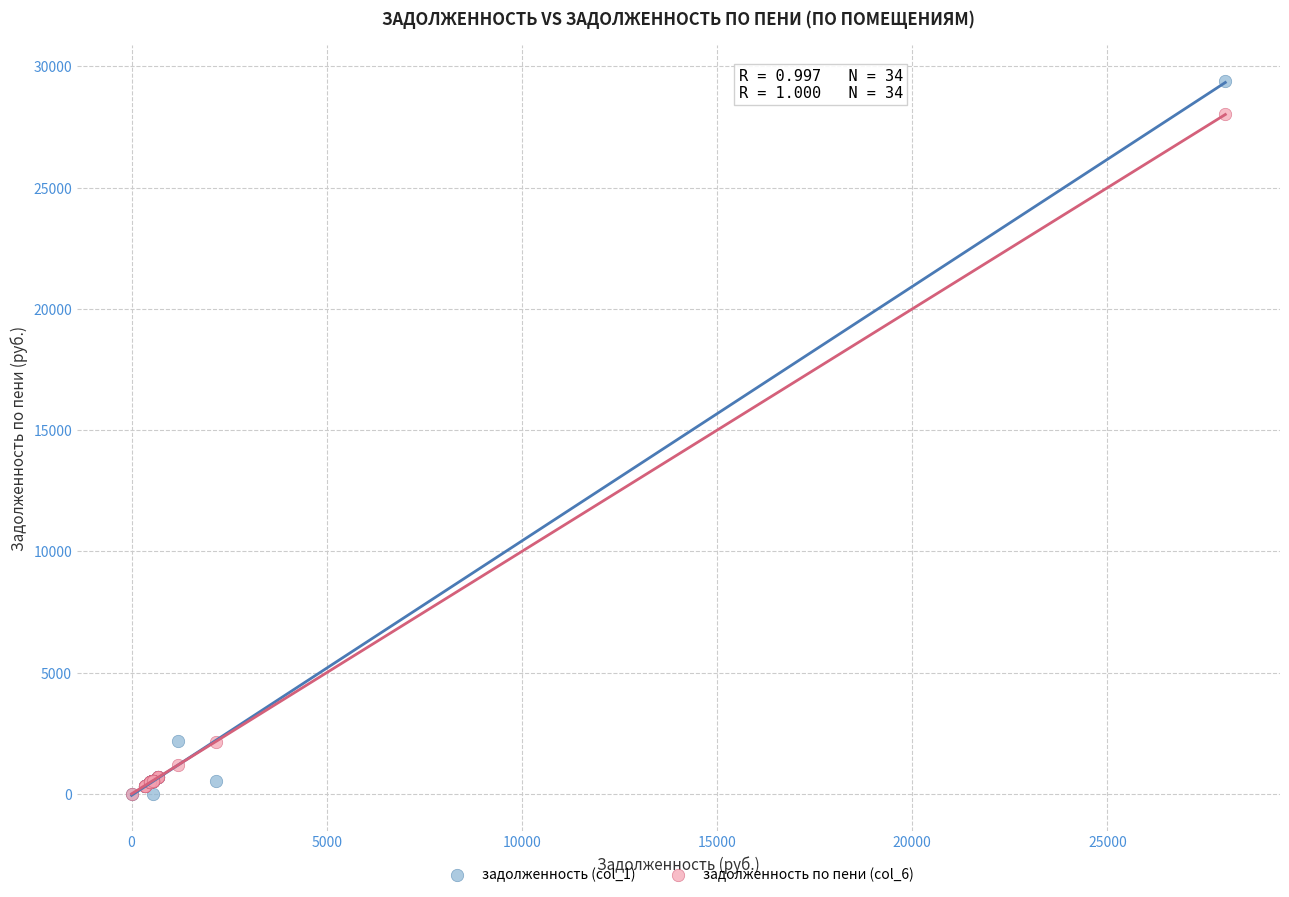

Which series has the widest spread of Y values?

задолженность (col_1)